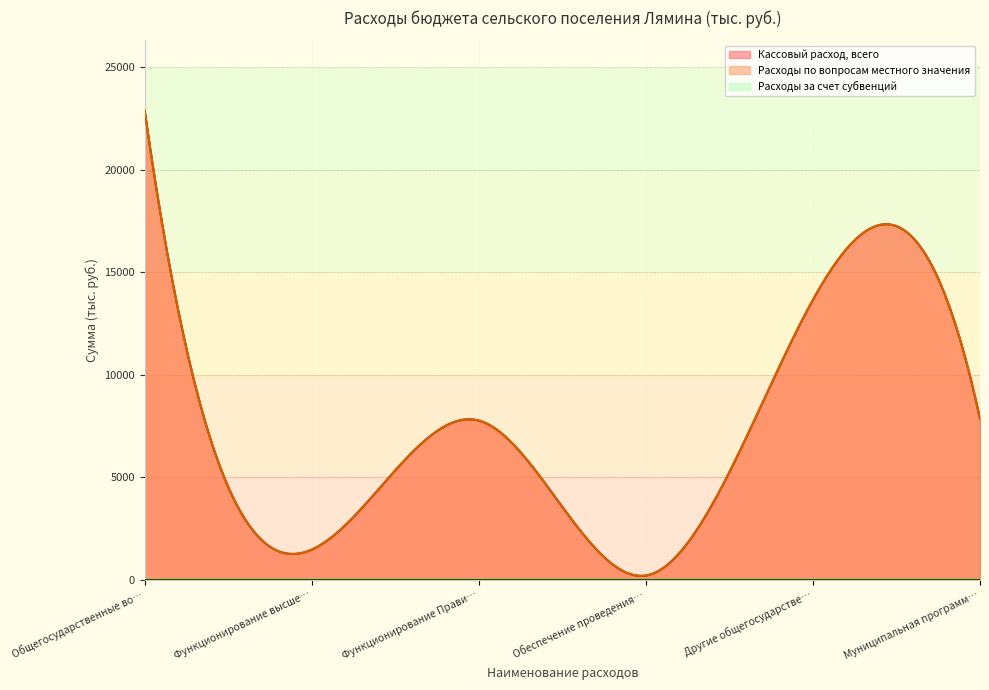

Is the value of Расходы по вопросам местного значения at Обеспечение проведения выборов greater than the value of Кассовый расход, всего at Обеспечение проведения выборов?

No